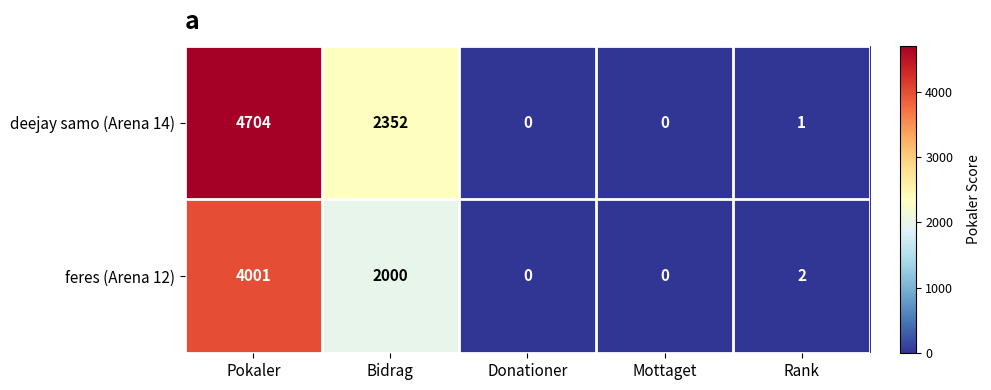

Which series has the largest total across all categories?

deejay samo (Arena 14)